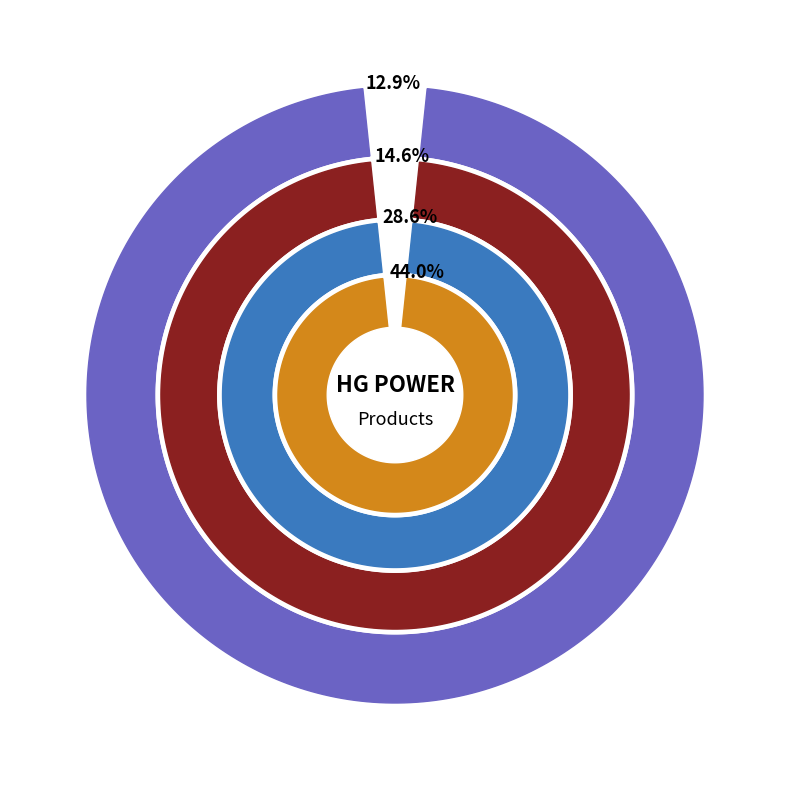

What is the largest slice in the pie chart?

LA60P-1400